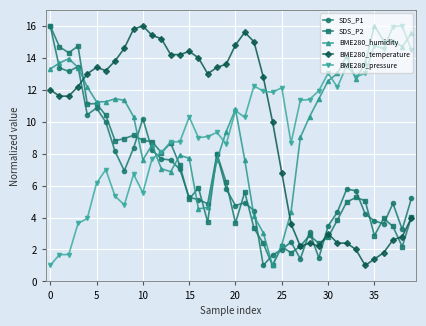

What is the highest value of the BME280_temperature series?

16.0